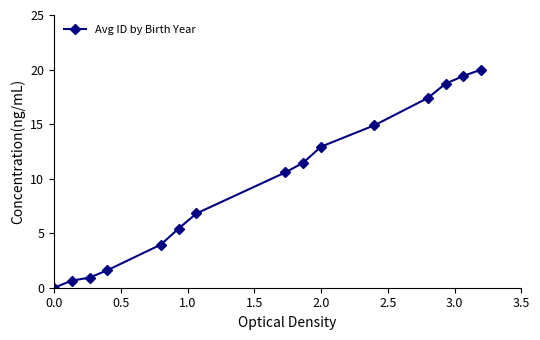

What is the value of the 14th point from the left?

19.4